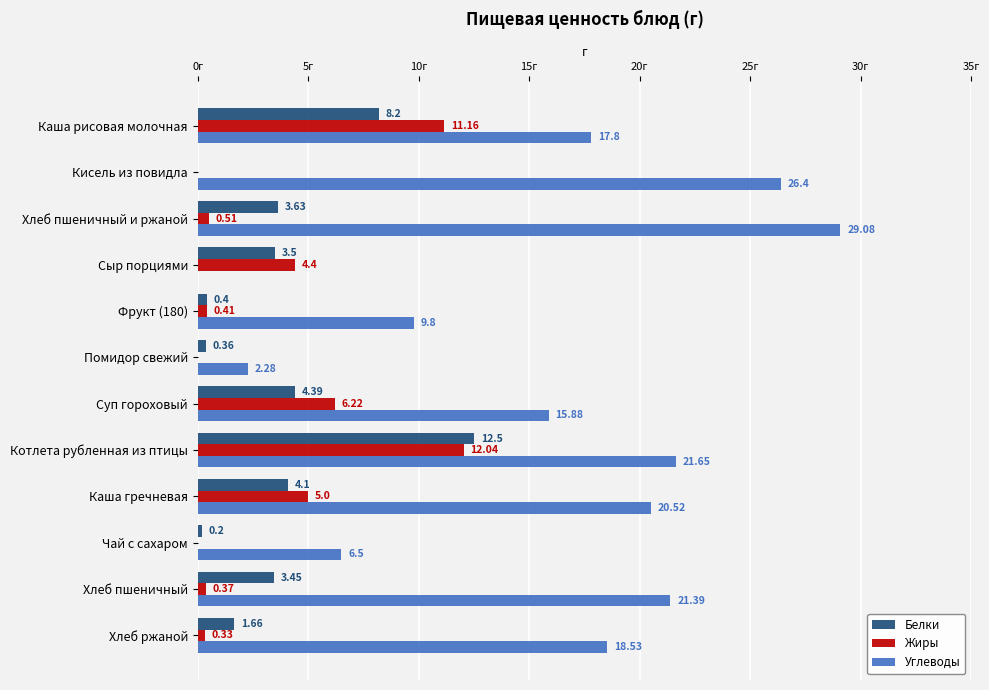

At which label is Жиры closest to 6?

Суп гороховый